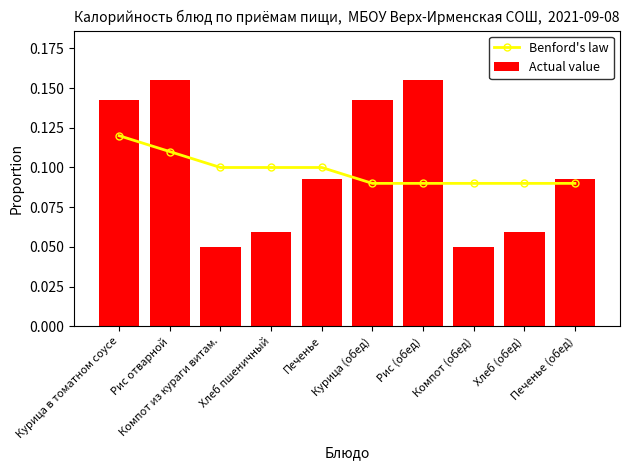

Reading left to right, transcribe all the data shown in this chart.

Benford's law: 0.1	0.1	0.1	0.1	0.1	0.1	0.1	0.1	0.1	0.1
Actual value: 0.1	0.2	0.0	0.1	0.1	0.1	0.2	0.0	0.1	0.1